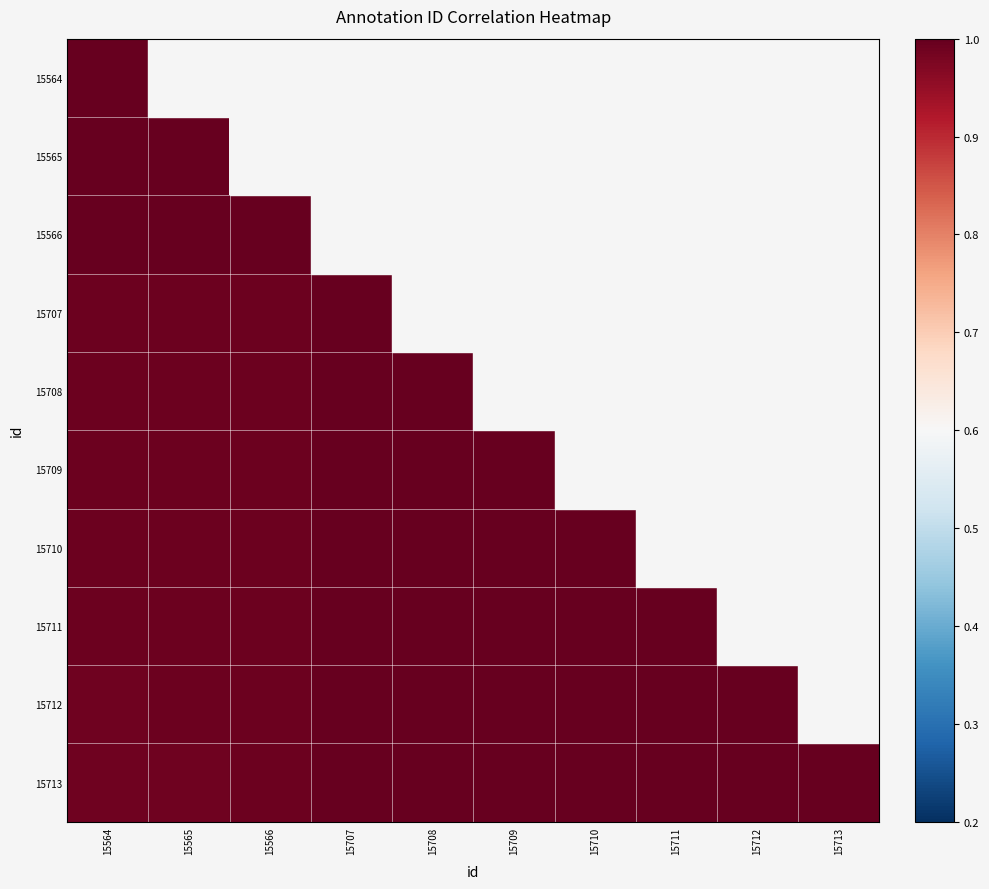

What is the total value across all series at 15564?

9.9